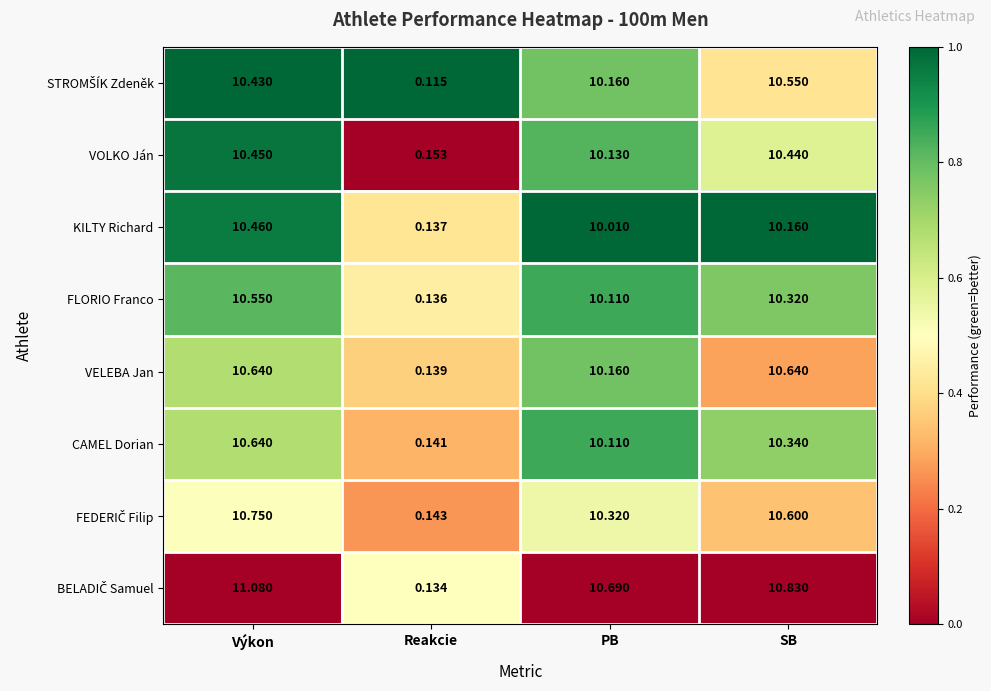

Between PB and SB, which series saw the biggest shift?

VELEBA Jan